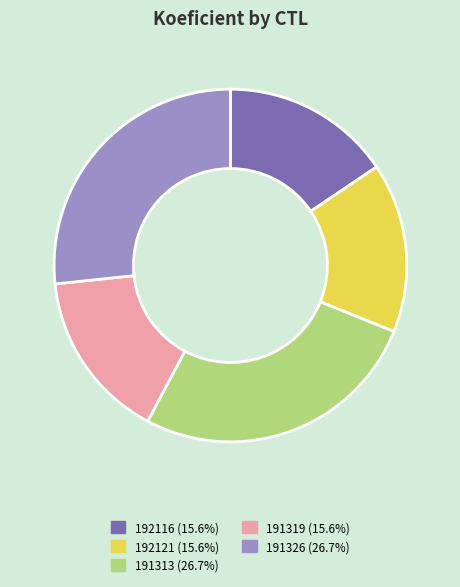

Approximately how many times larger is the value at 191326 compared to 191319?

1.7